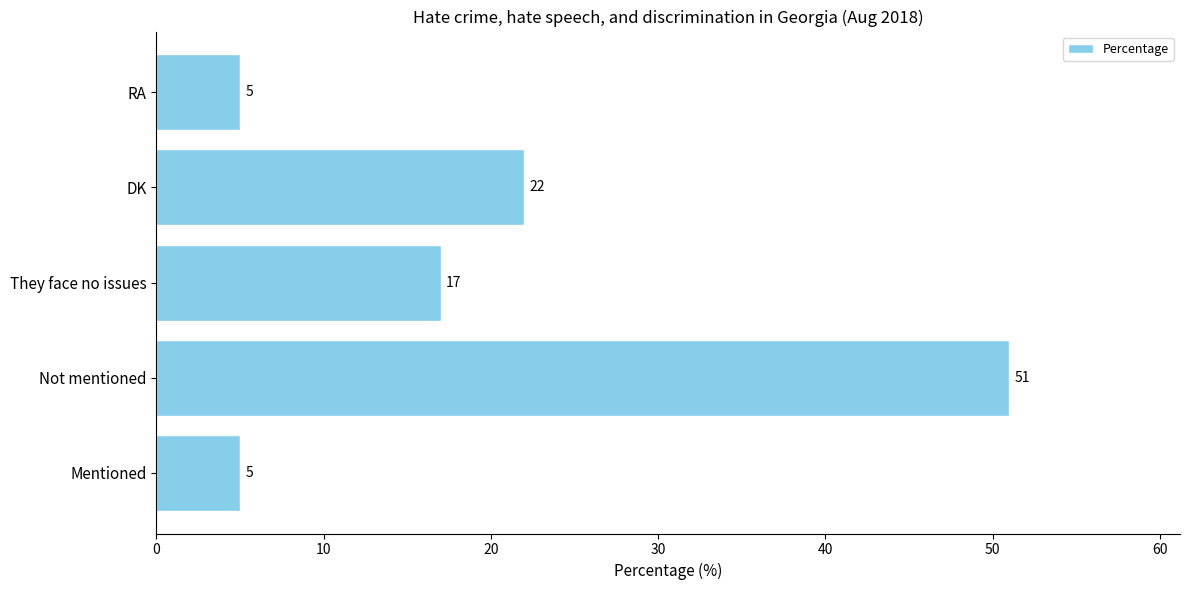

What is the maximum value shown in the chart?

51